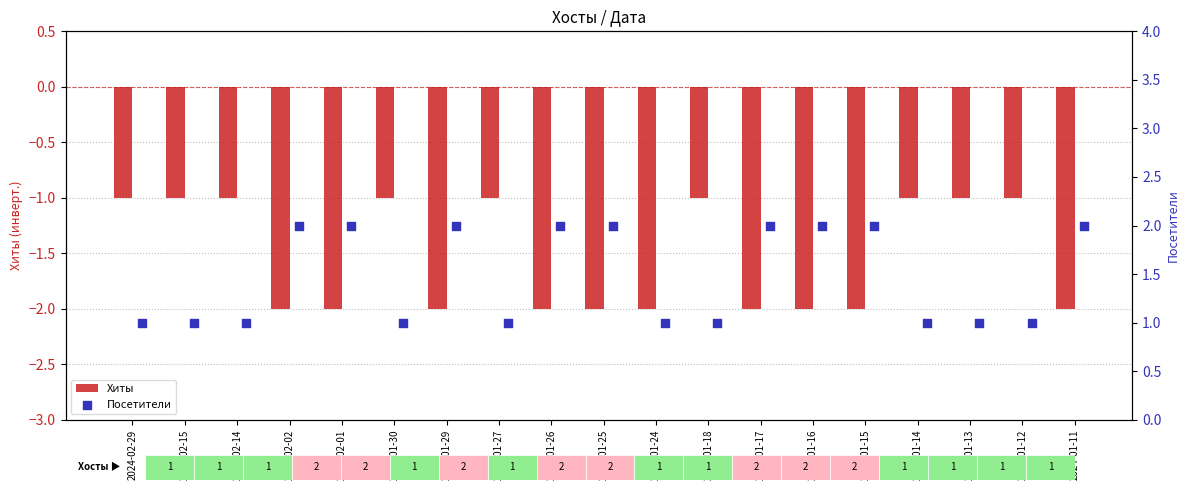

Which series contains the lowest Y value?

Хиты